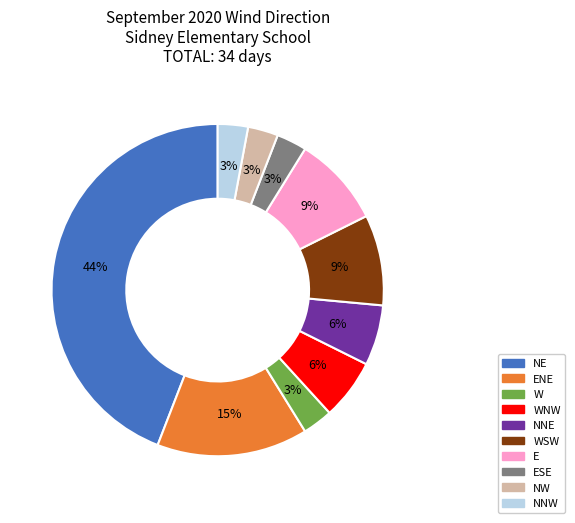

To the nearest percent, what is the difference between the largest and smallest slice percentages?

41%